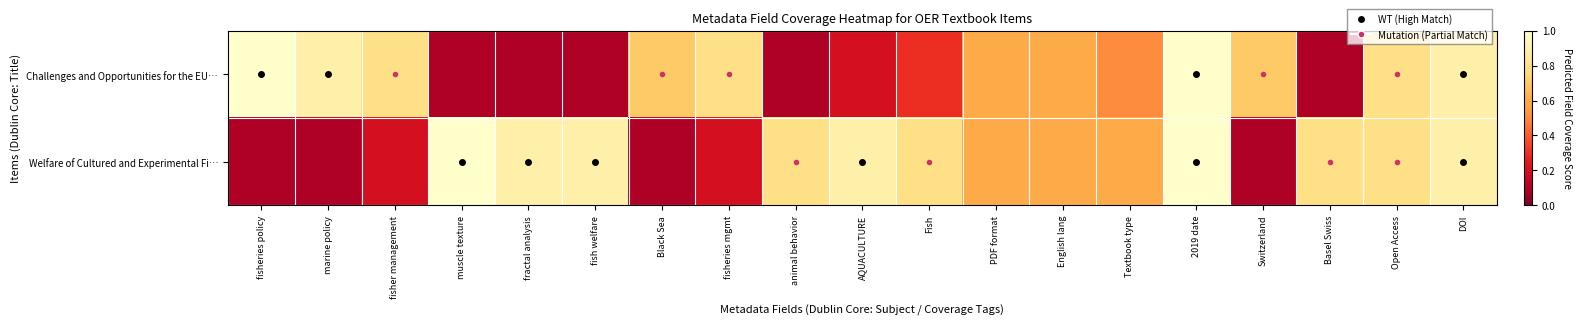

What is the greatest value displayed?

1.0